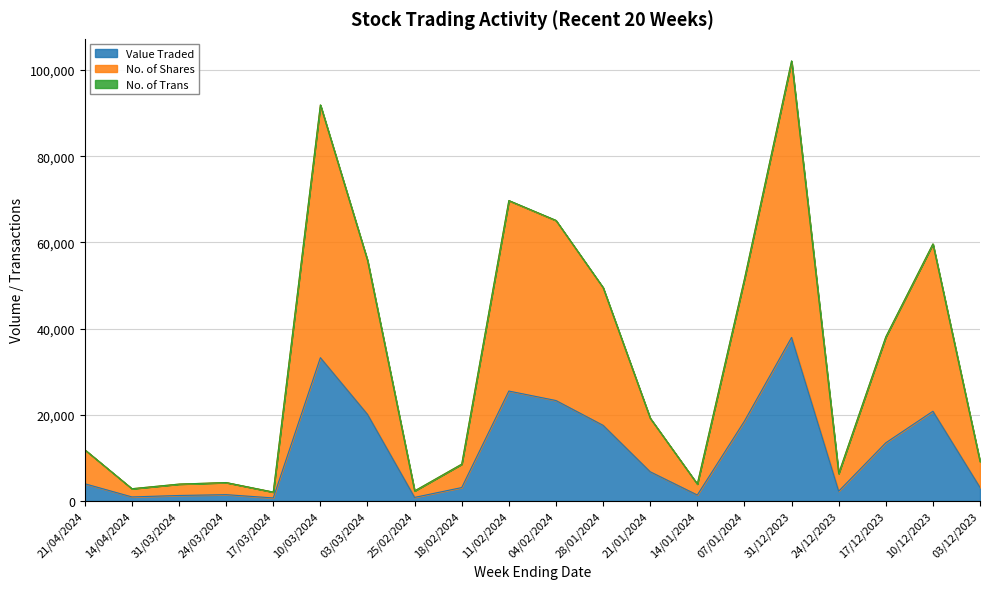

What is the label of the 12th point from the left?

28/01/2024